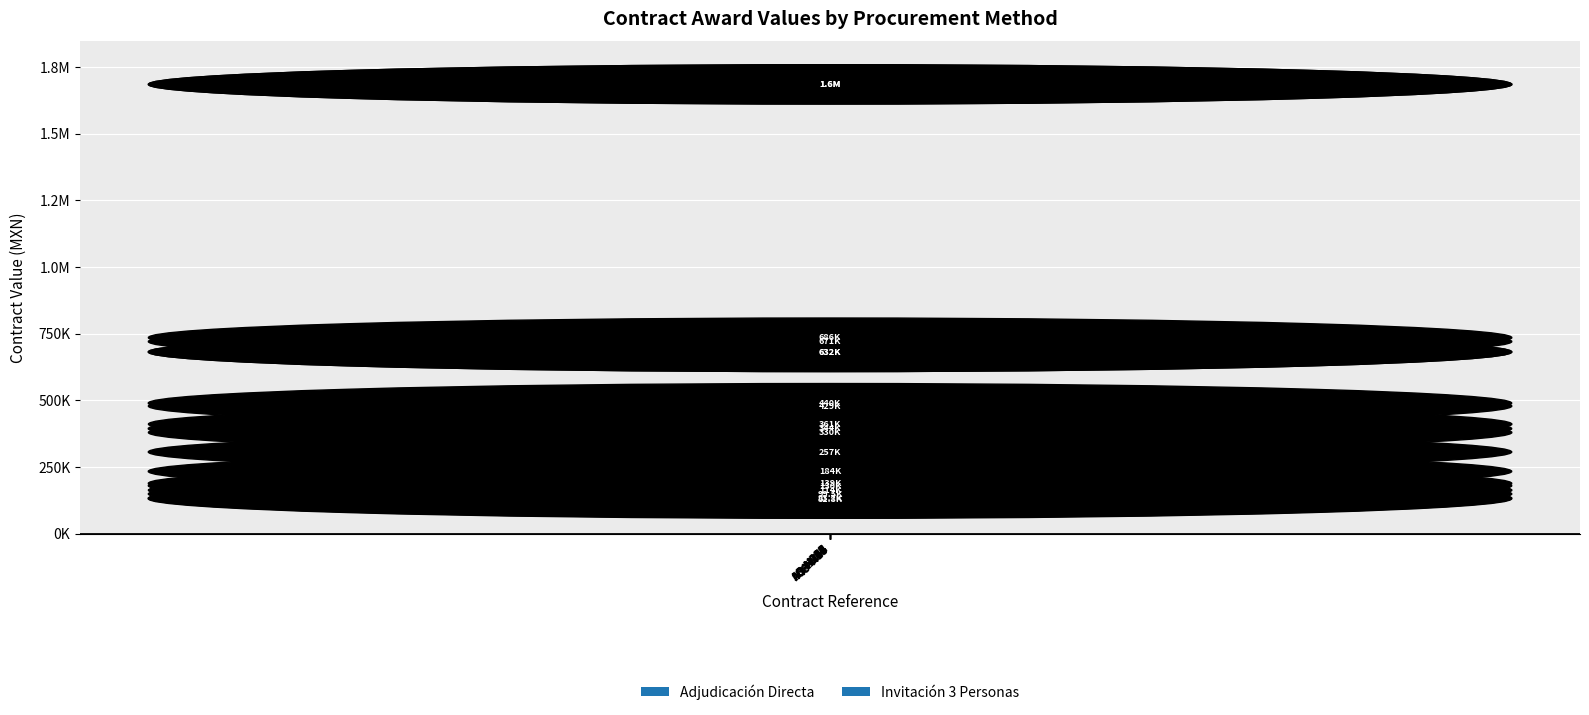

Reading right to left, extract all data points from this chart.

361283.4	113637.1	330006.1	1635306.8	685666.2	1635306.8	428965.7	631990.6	670961.8	99498.3	83724.5	139060.9	130387.9	256896.3	631990.6	184125.6	439998.2	344495.7	81779.8